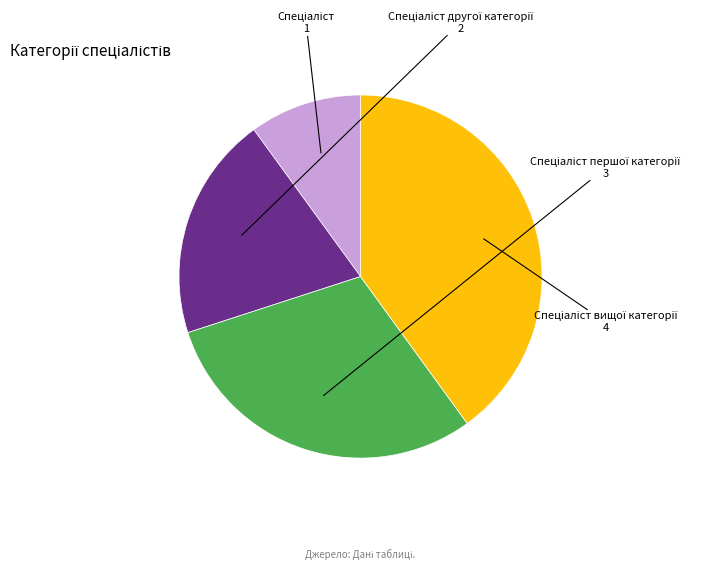

Is there a majority slice in this chart?

No